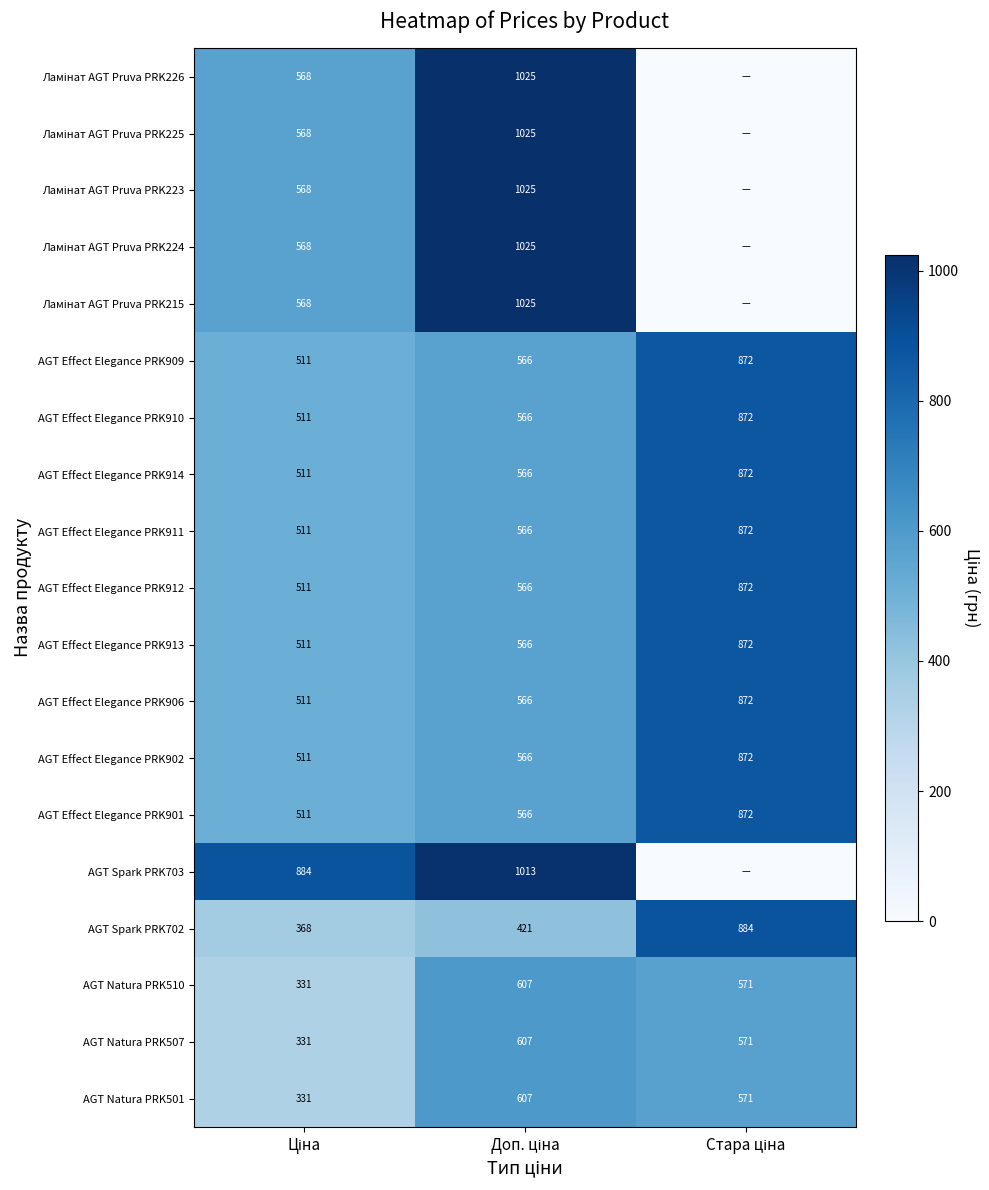

Count the AGT Natura PRK510 values in the range 331 to 607.

3